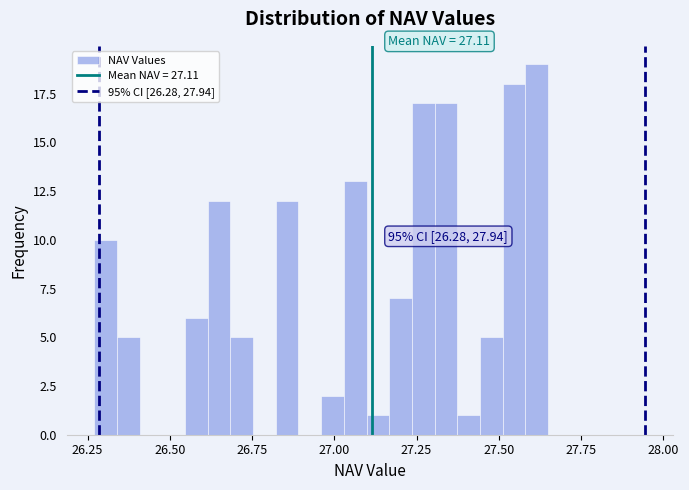

Read against the x-axis, roughly where is the centre of the tallest bar?

27.60